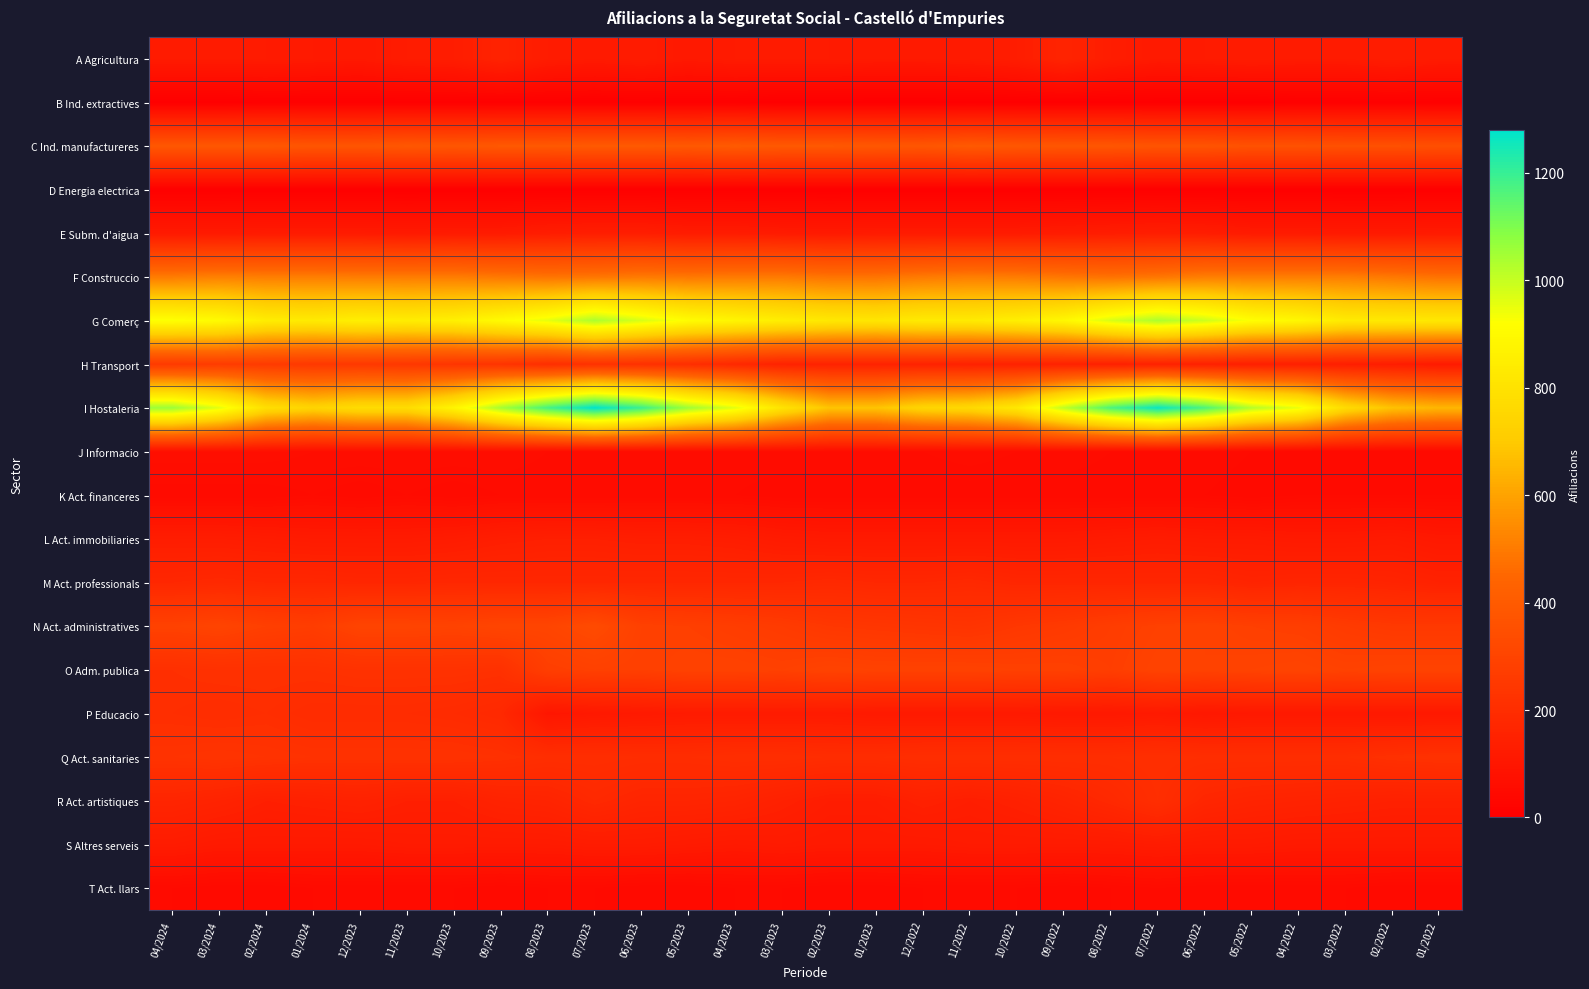

Which series has the largest range (max minus min)?

I Hostaleria